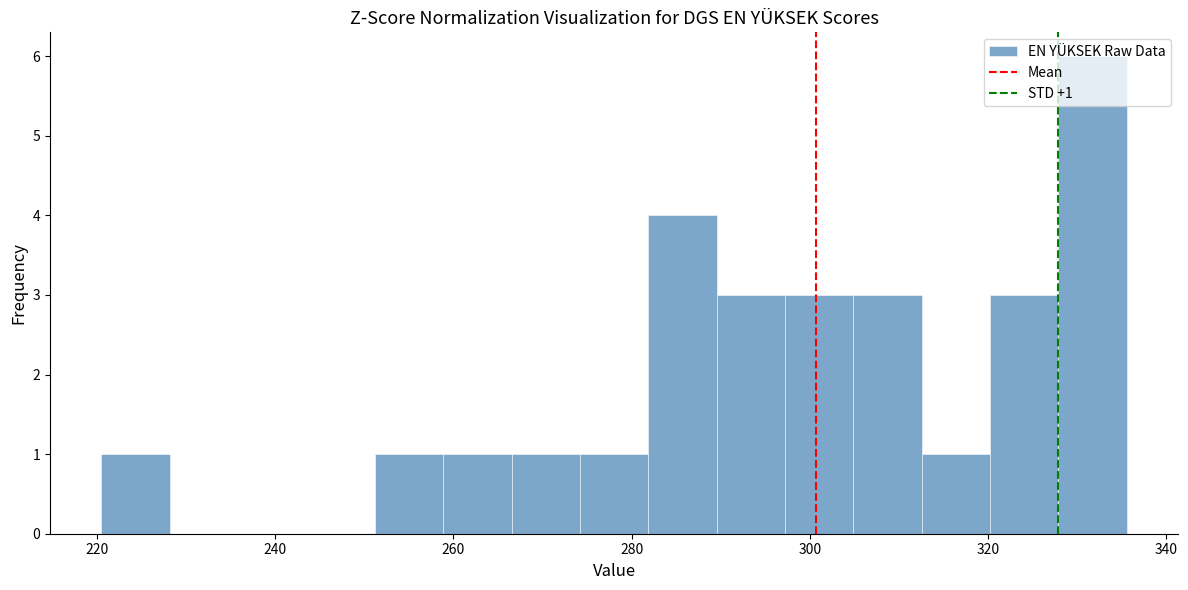

Around what value on the x-axis is the tallest bar? Give the approximate position of its centre, as read against the axis.

332